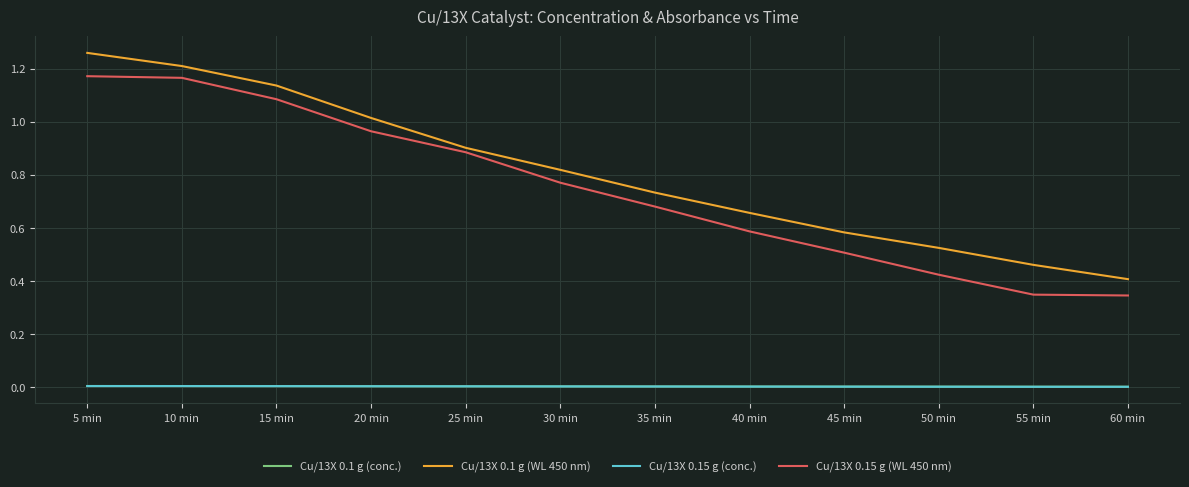

What is the difference between the Cu/13X 0.15 g (WL 450 nm) values at 40 min and 35 min?

0.1